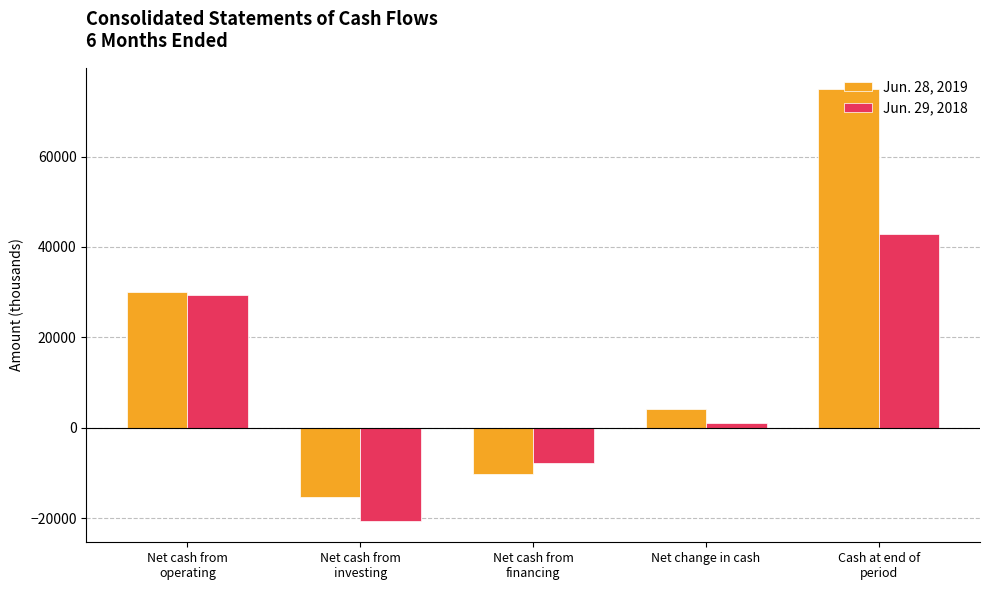

What is the label of the 1st bar from the left?

Net cash from
operating